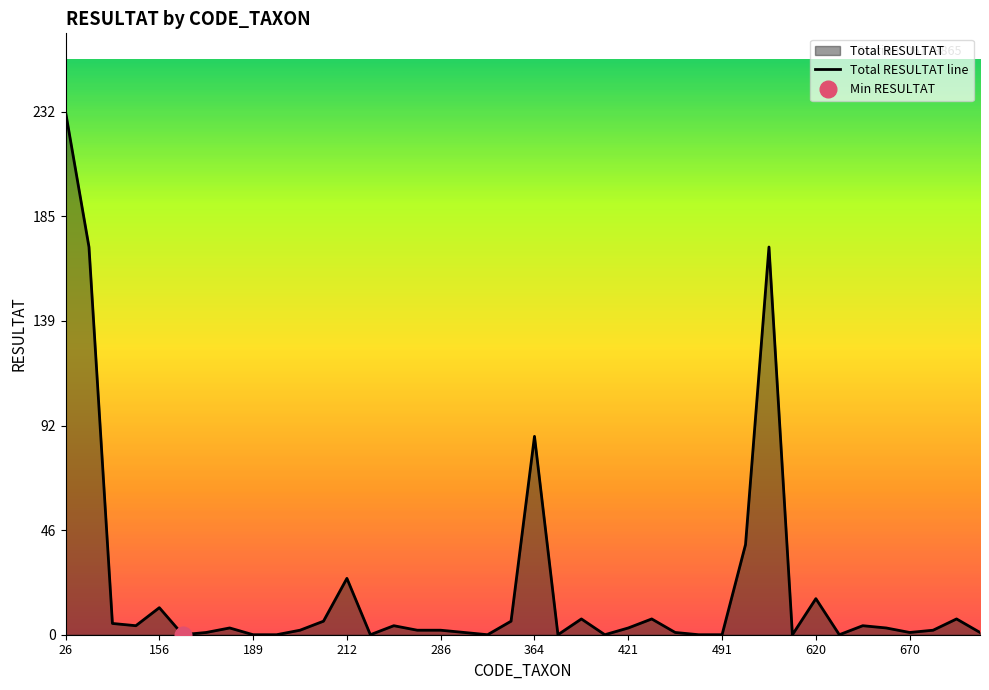

What is the sum of all values?

829